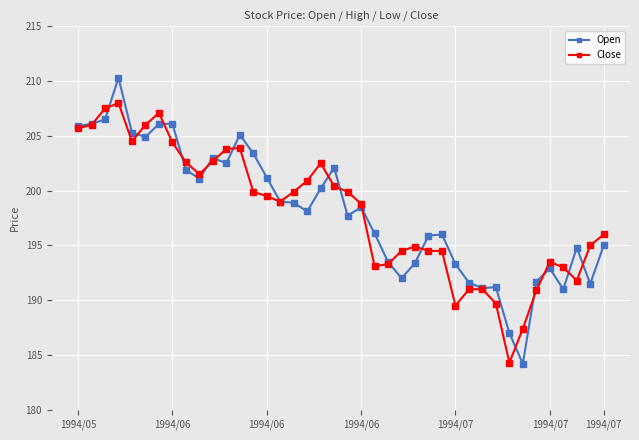

What is the maximum value for Close?

208.0